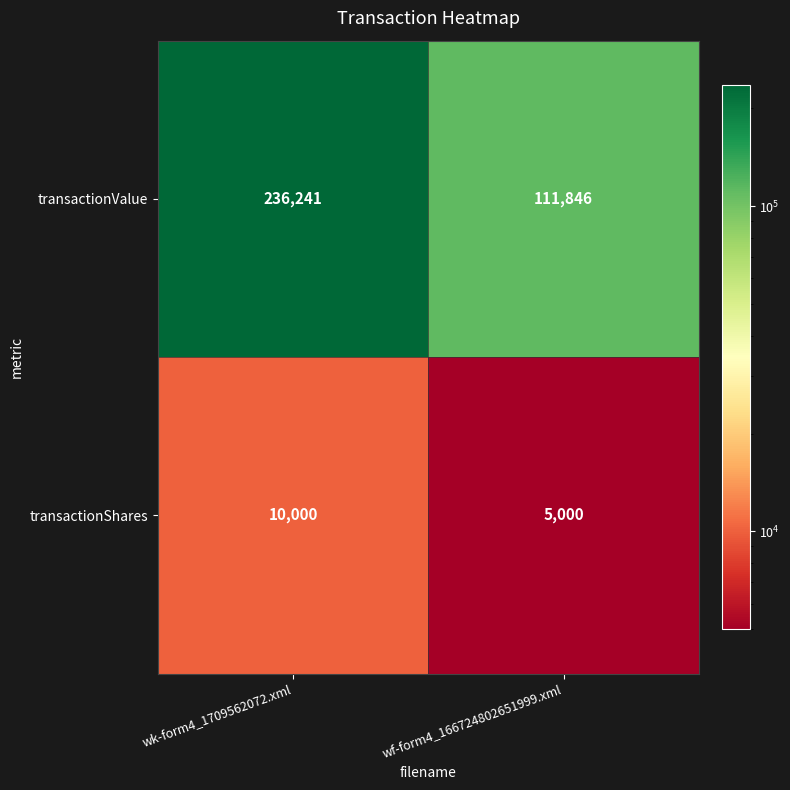

What is the total value across all series at wf-form4_166724802651999.xml?

116846